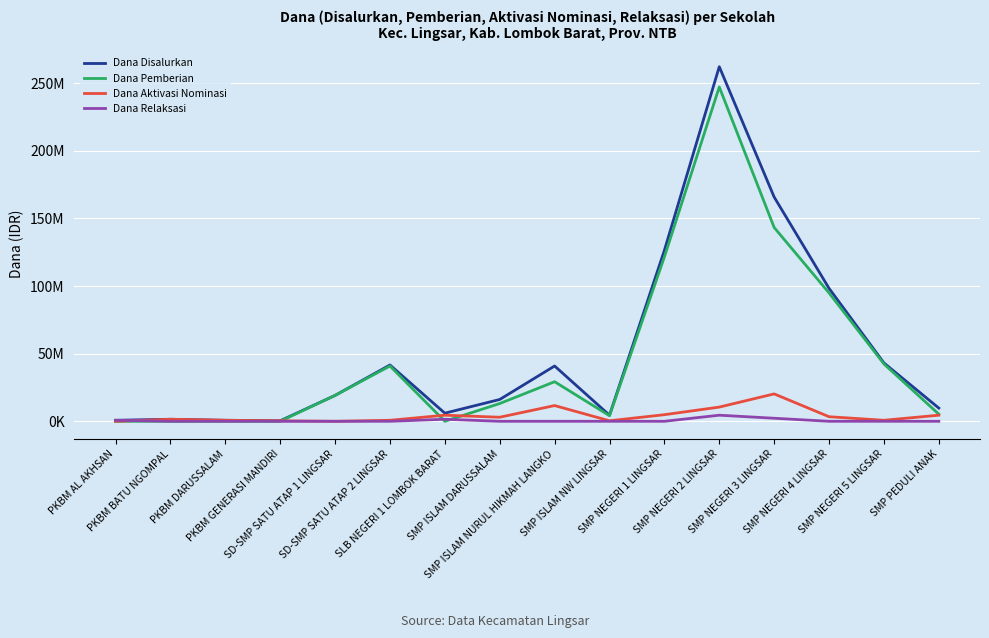

Is it true that Dana Pemberian equals 116844962 at PKBM DARUSSALAM?

False